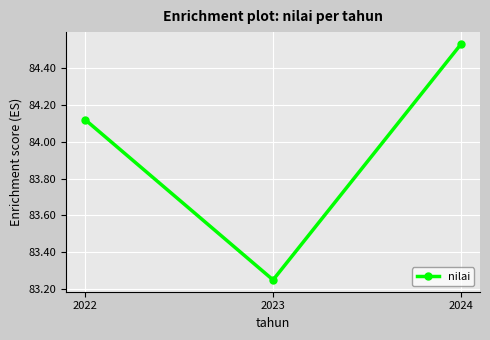

What is the change in value from 2023 to 2024?

+1.3